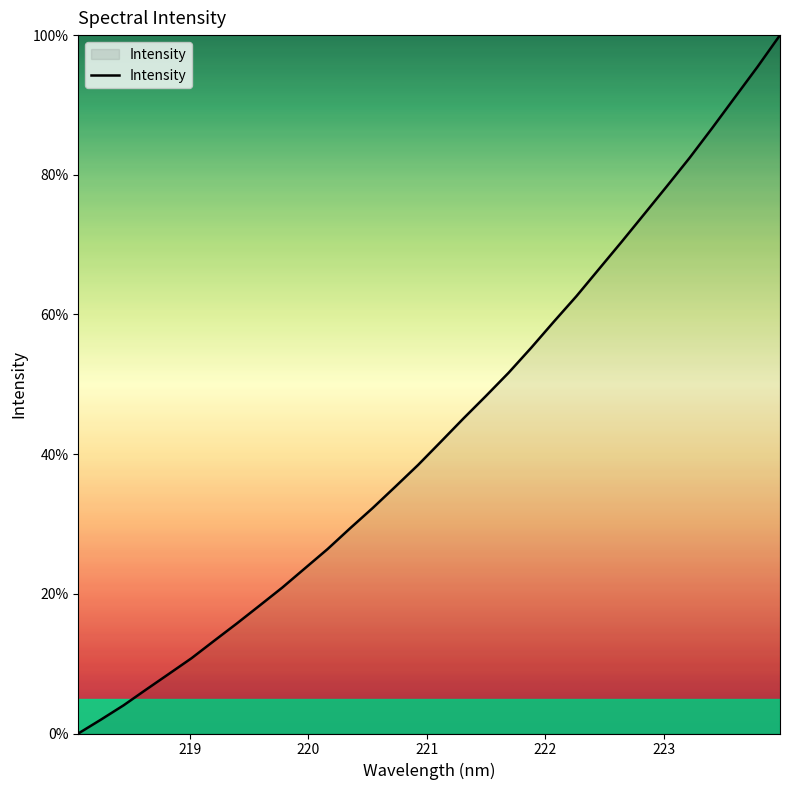

How many positive values are there?

31